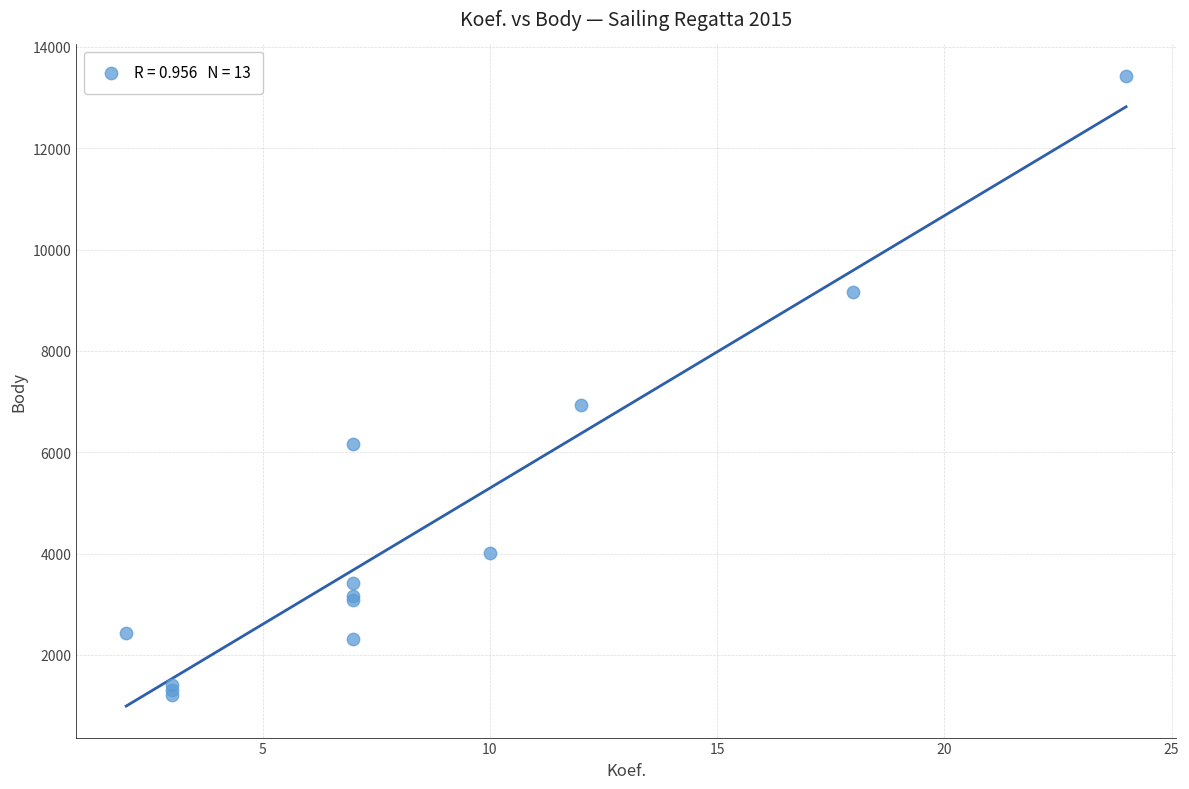

What Y value in the scatter plot is closest to 7315?

6937